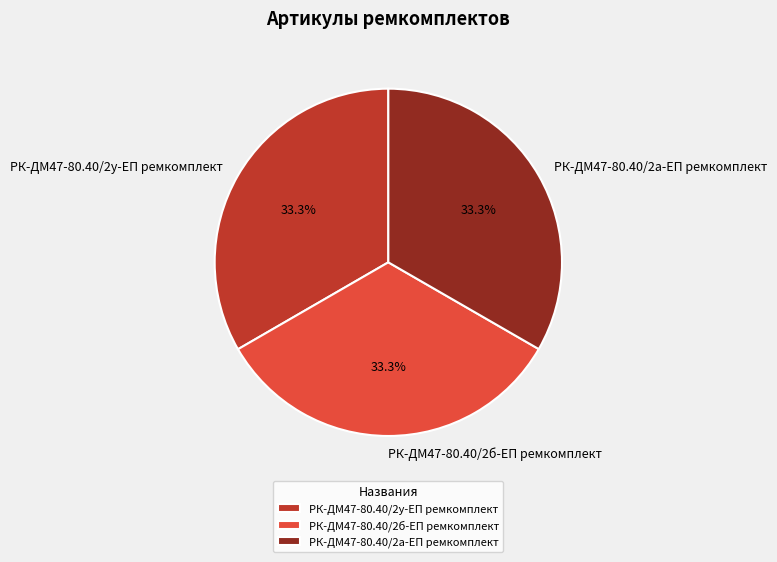

Approximately how many times larger is the value at РК-ДМ47-80.40/2а-ЕП ремкомплект compared to РК-ДМ47-80.40/2б-ЕП ремкомплект?

1.0